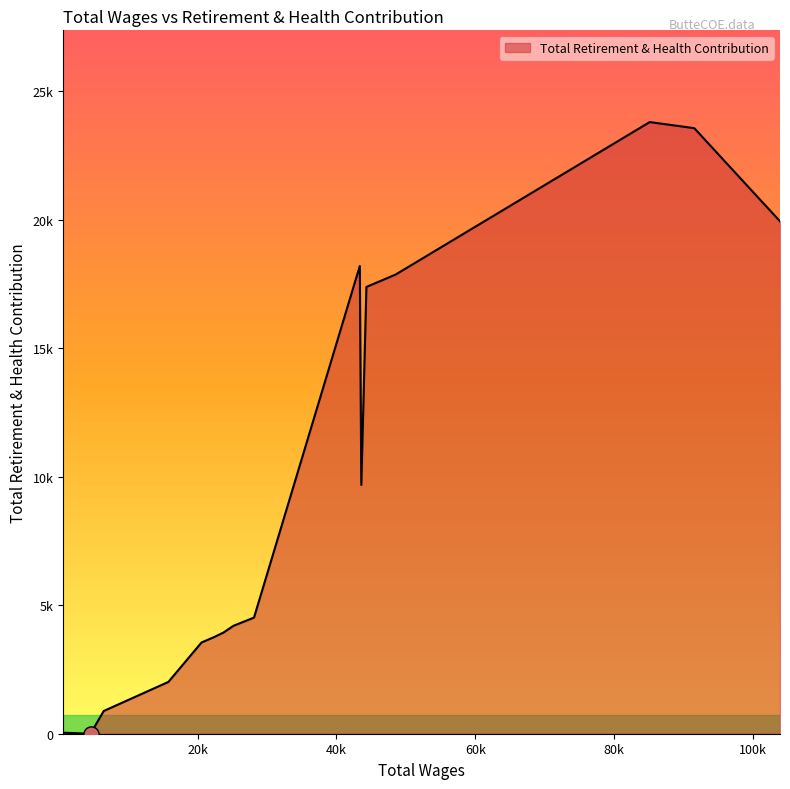

Is this an area chart (filled region under the line)?

Yes